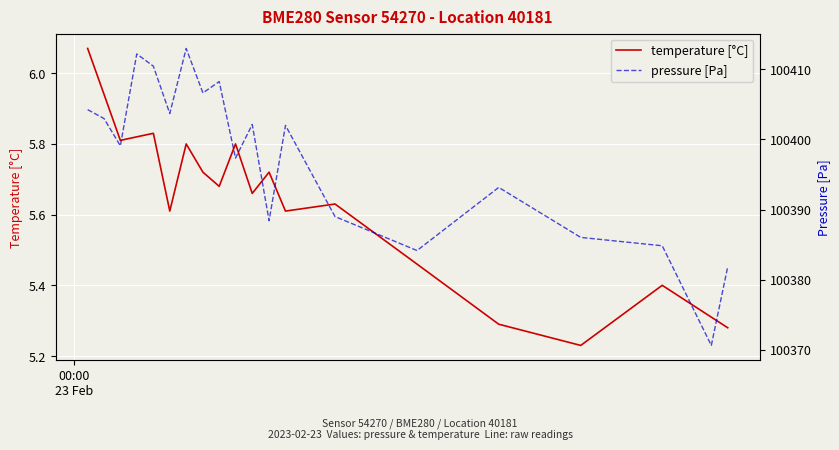

The pressure [Pa] series shows 173679.7 at 13. True or false?

False